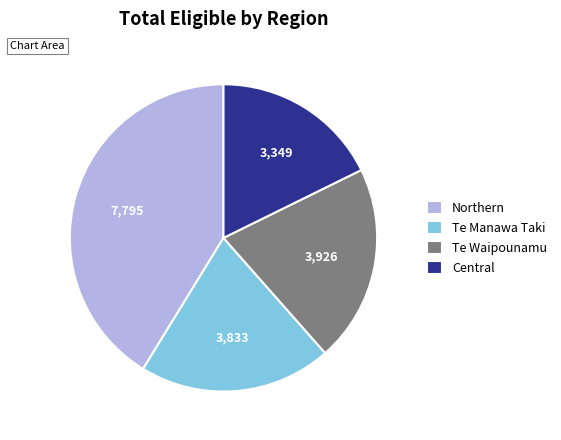

Count the number of slices in the pie.

4